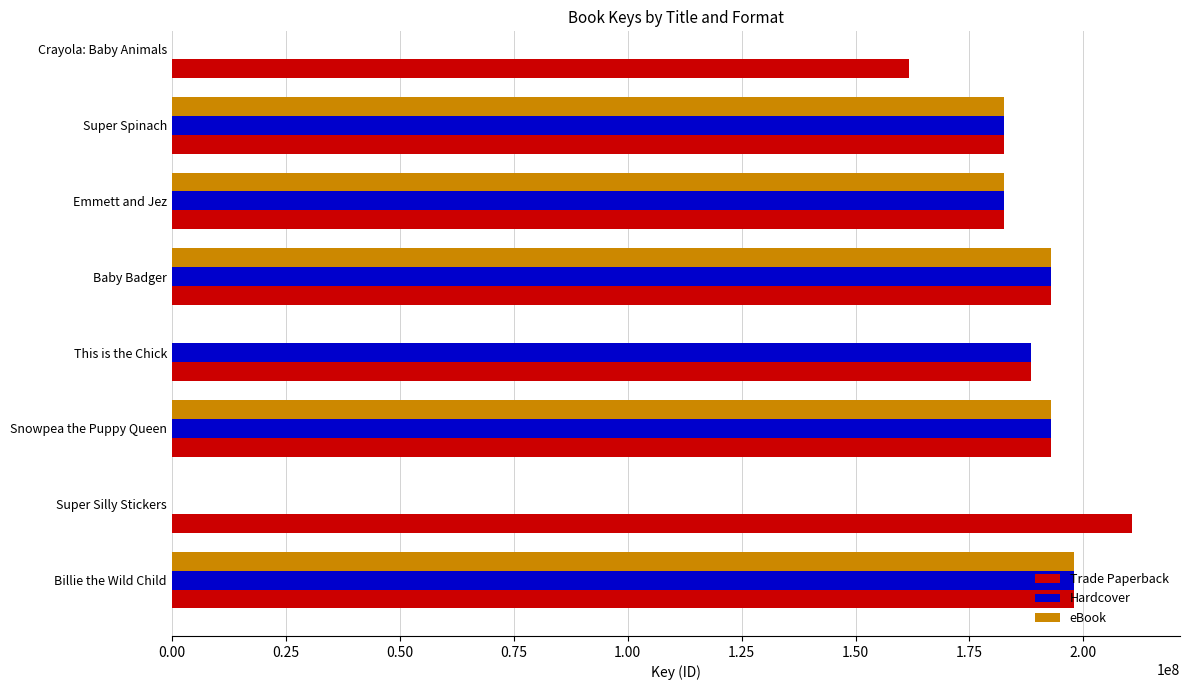

At how many categories does at least one series exceed 200268552?

1